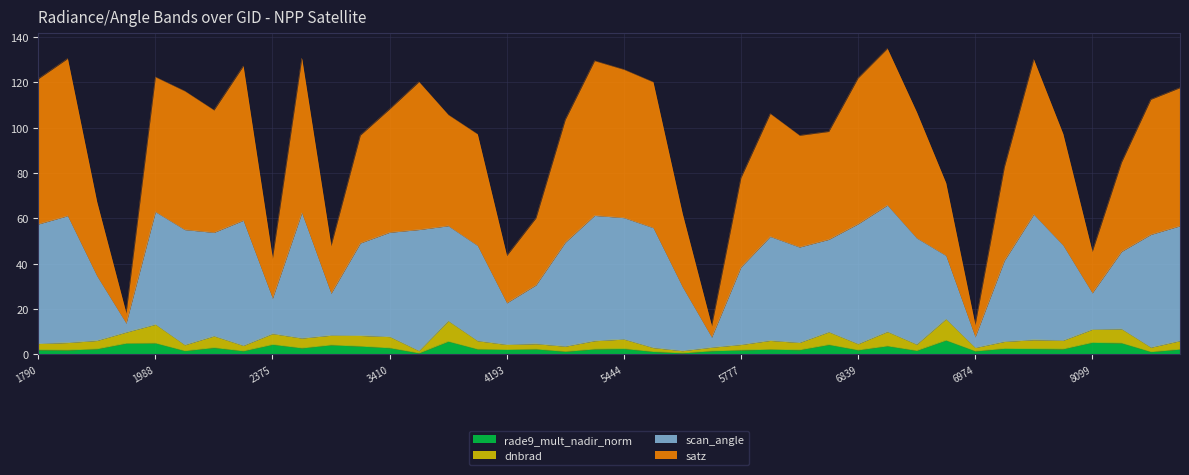

Count the number of categories in the chart.

40